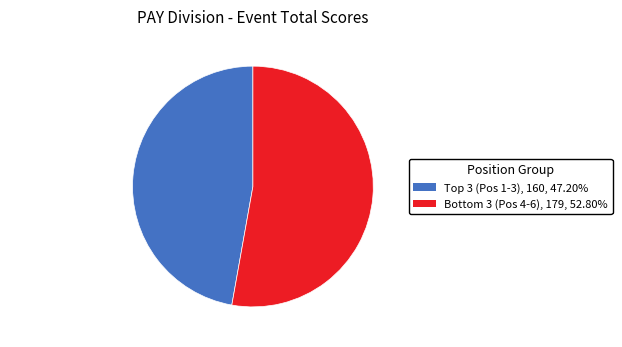

Rank the categories by value from lowest to highest.

Top 3 (Pos 1-3), Bottom 3 (Pos 4-6)